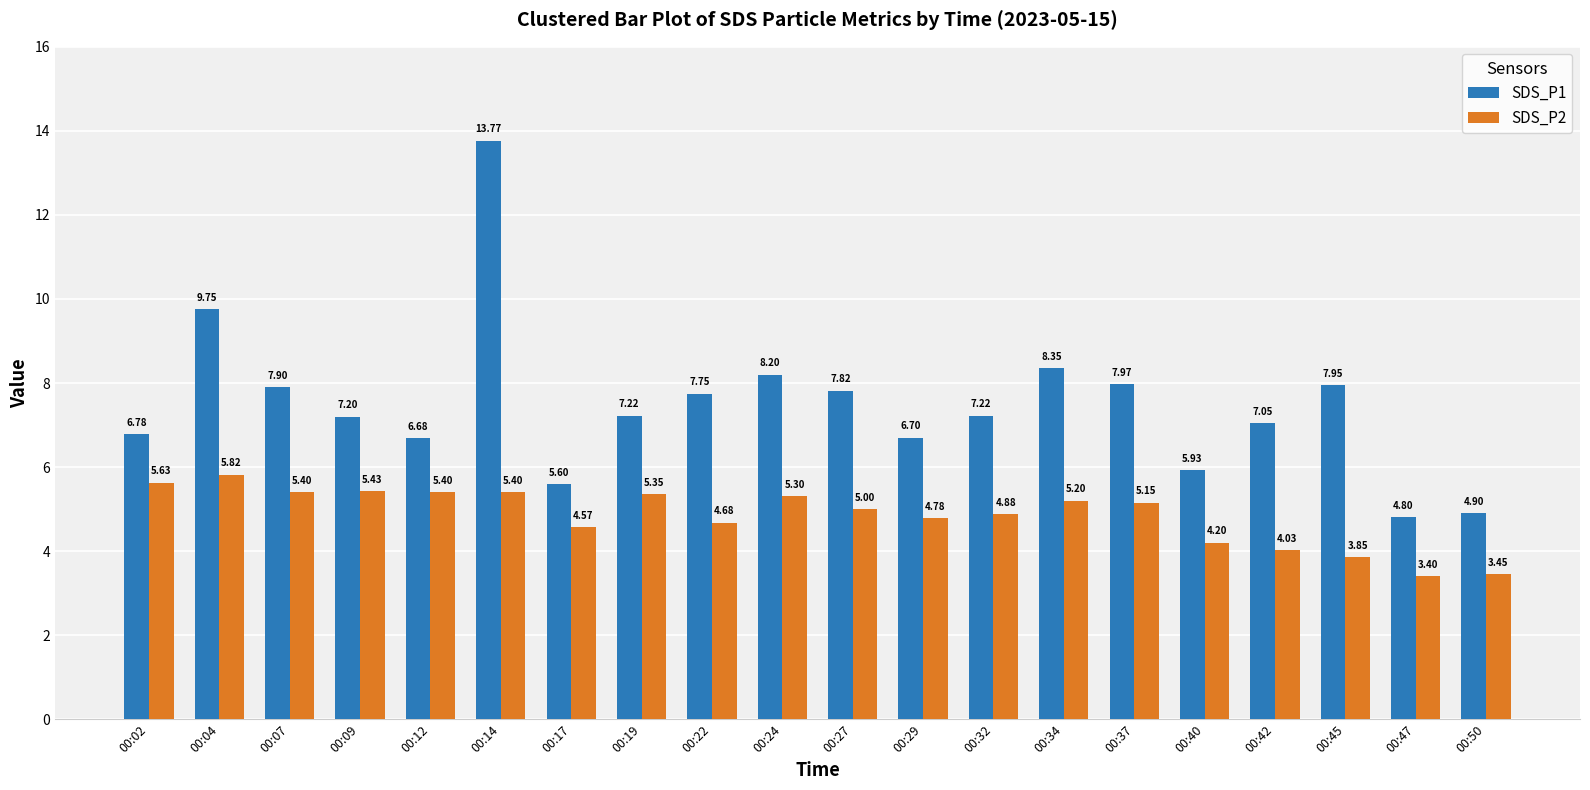

Where is SDS_P1 nearest to the value 9?

00:34